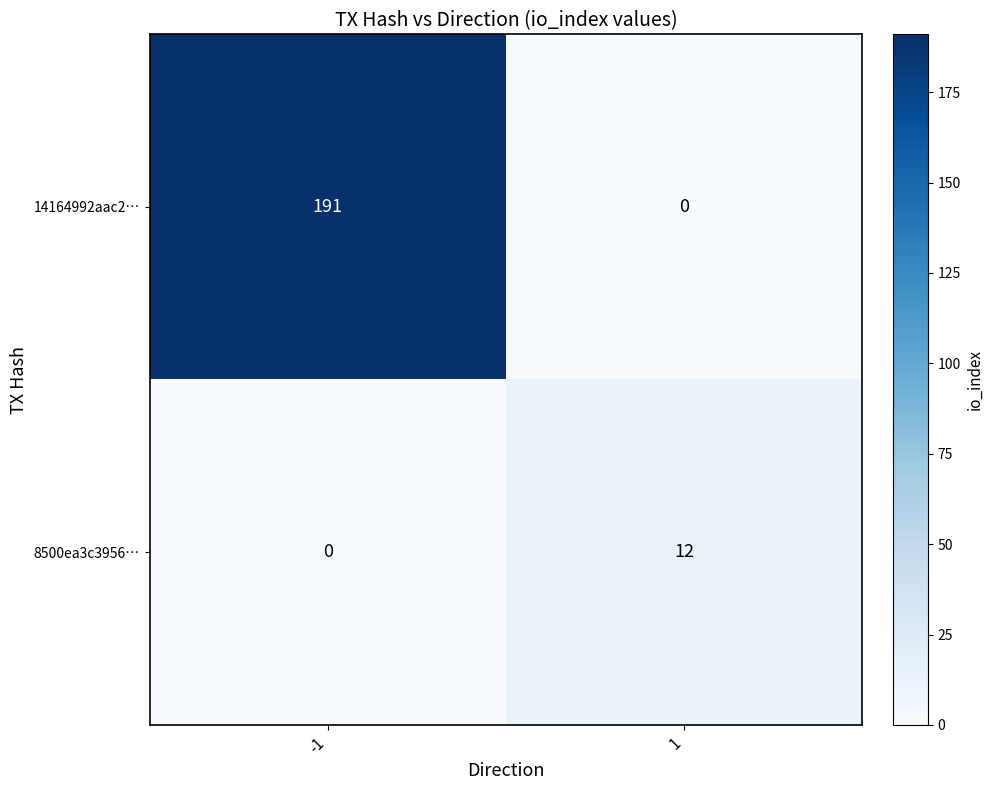

What is the average value of the 8500ea3c3956… series?

6